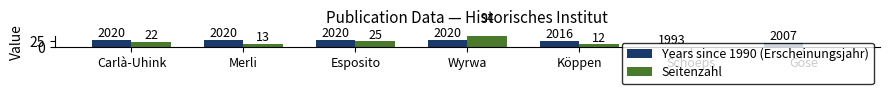

What is the sum of the Seitenzahl values at Carlà-Uhink and Göse?

22